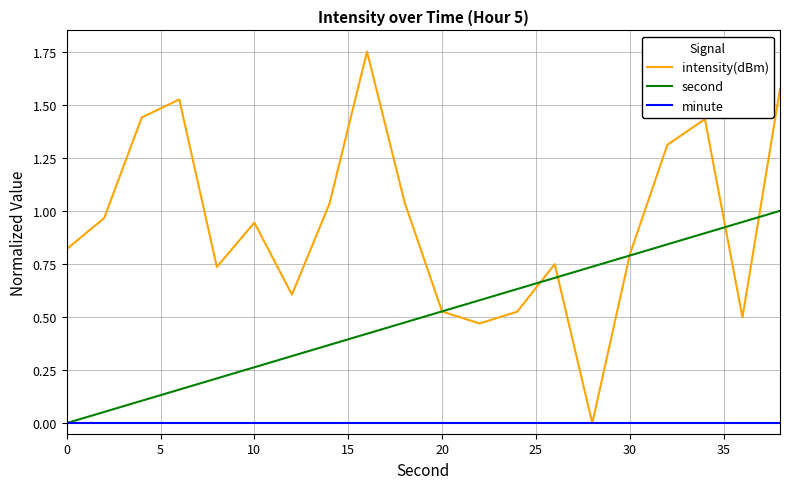

Which series has the widest spread of values?

intensity(dBm)